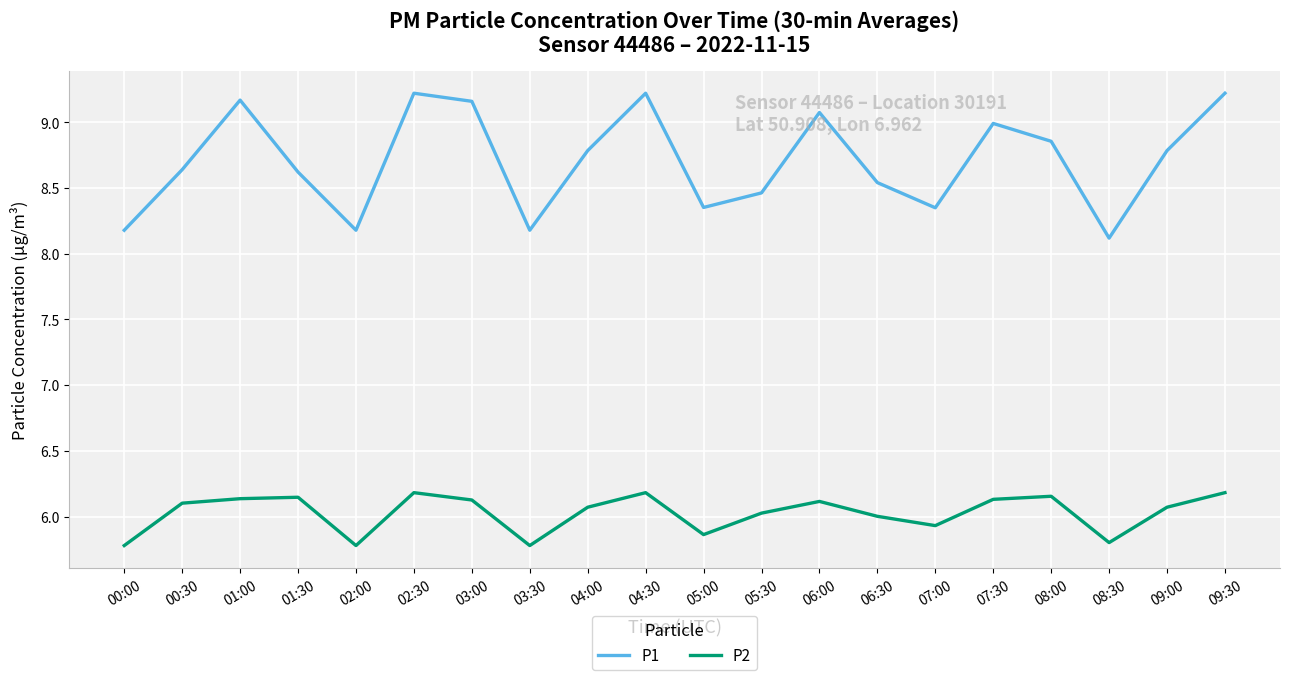

List the series in order of their overall mean, lowest first.

P2, P1